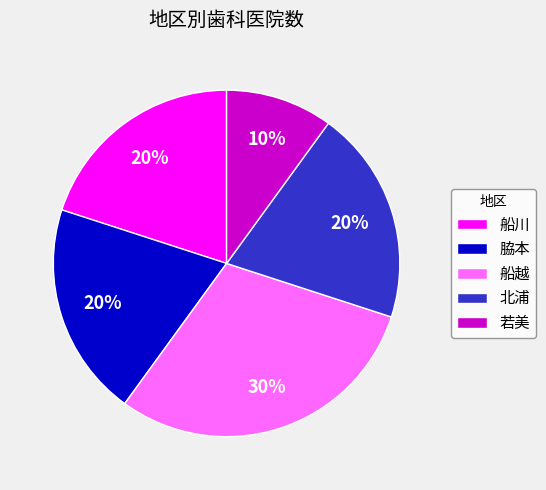

Which category has the biggest portion of the pie?

船越